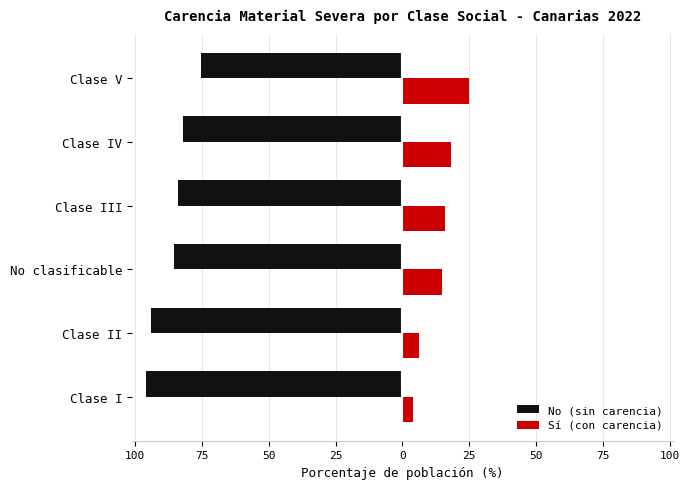

What is the greatest value displayed?

24.8